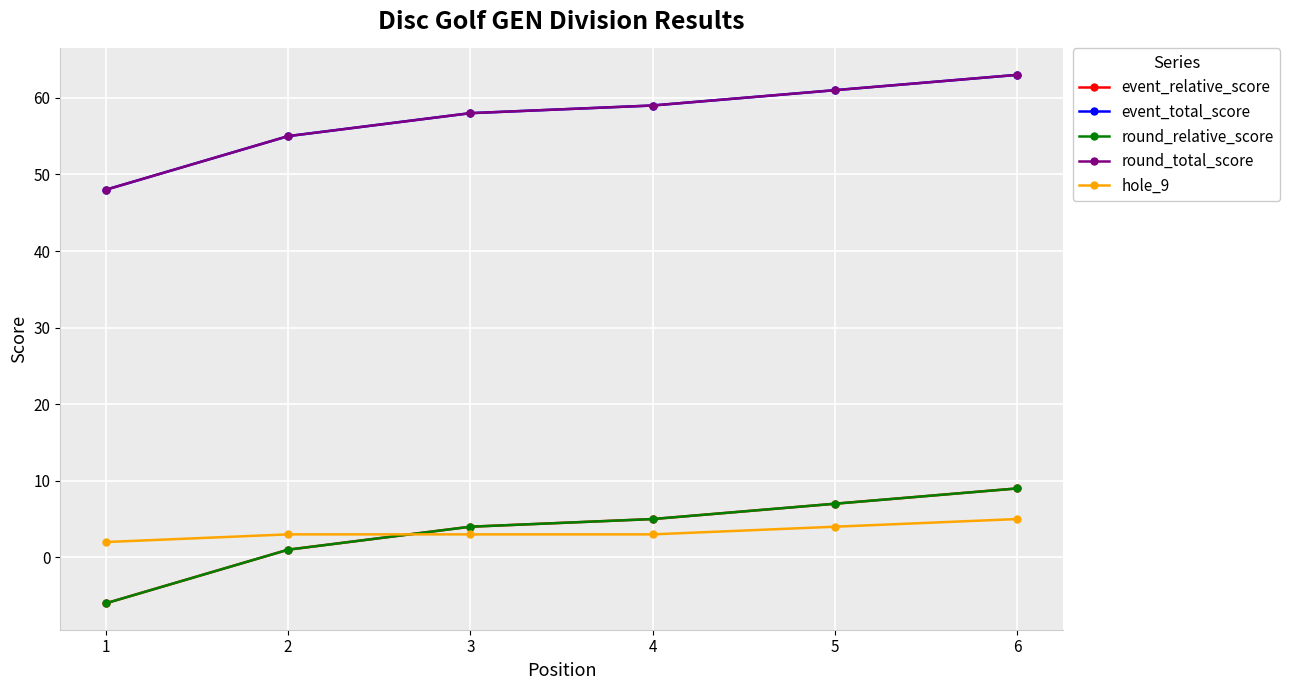

Is this an area chart (filled region under the line)?

No